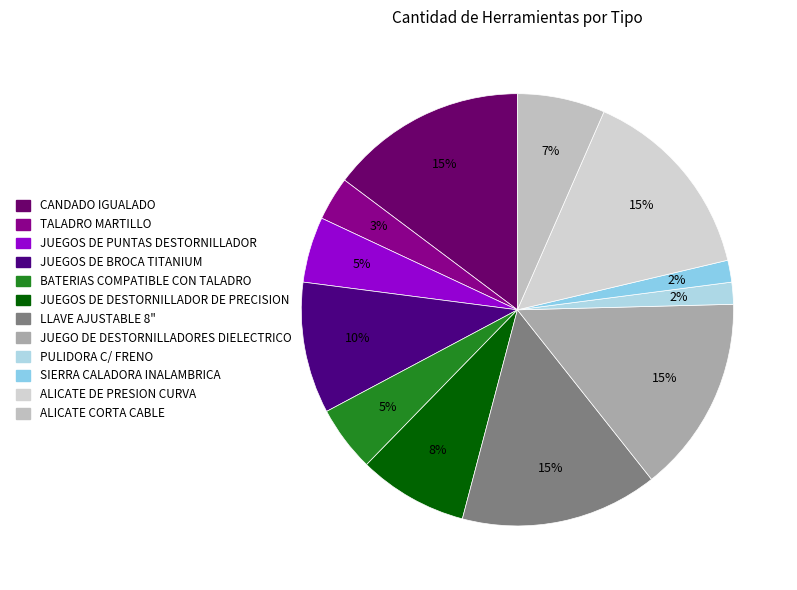

How many segments does this pie chart have?

12